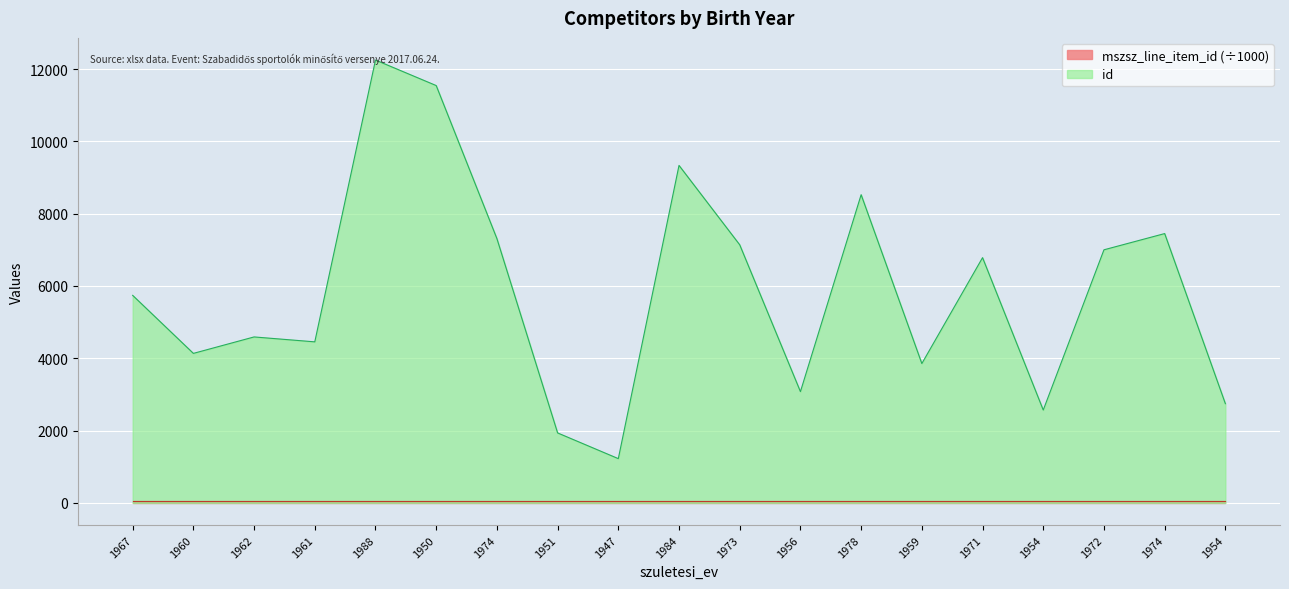

What is the difference between the maximum and minimum values?

11025